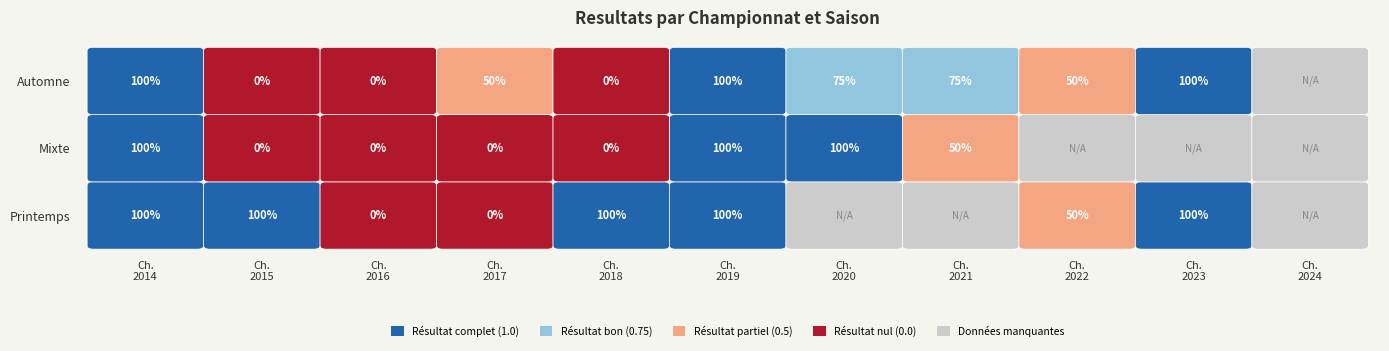

What value does the Championnat 2022 series have at Automne?

0.5